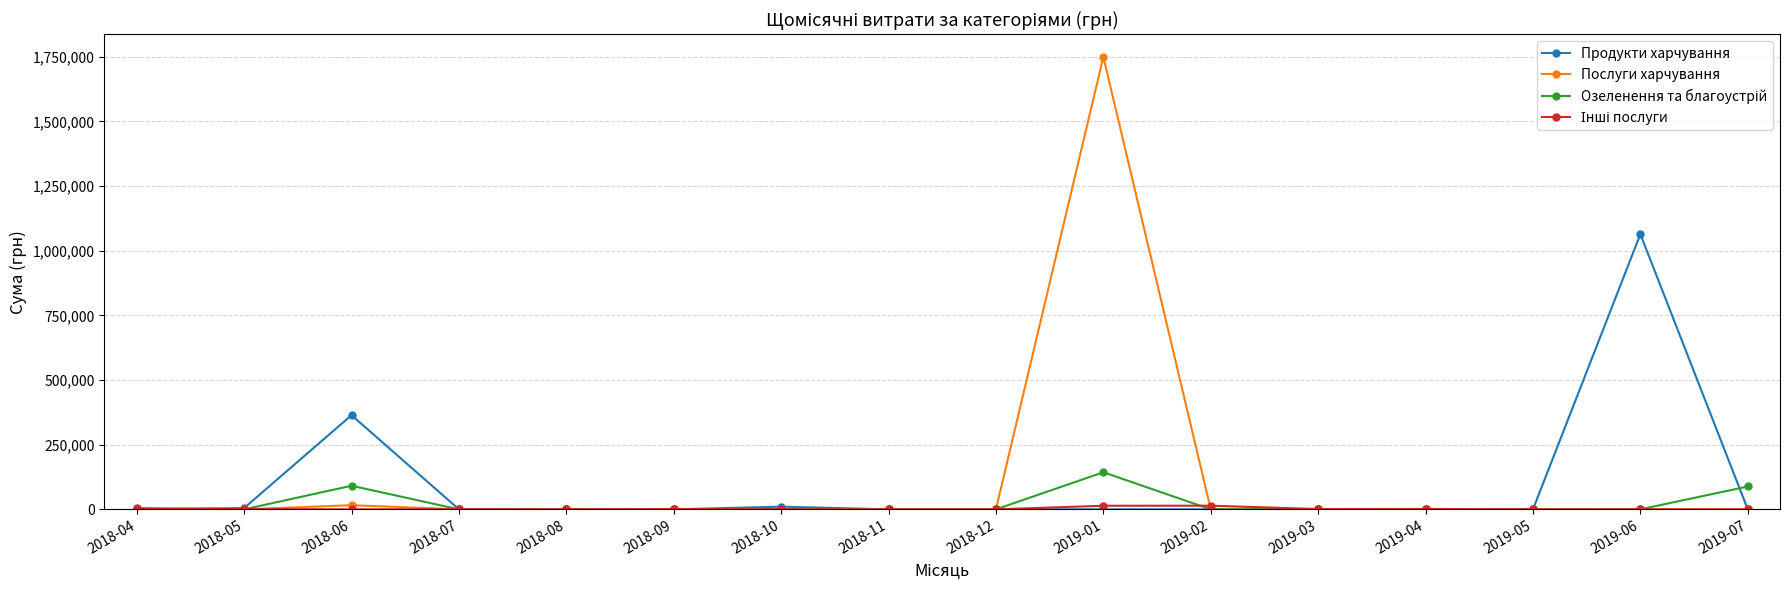

At which category is the sum across all series the highest?

2019-01